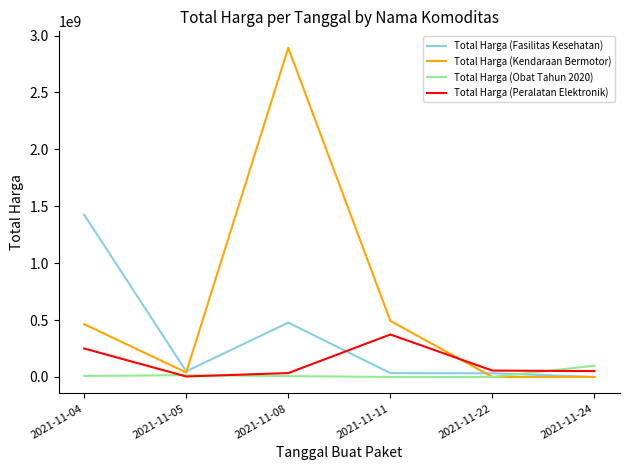

At which category is the sum across all series the highest?

2021-11-08